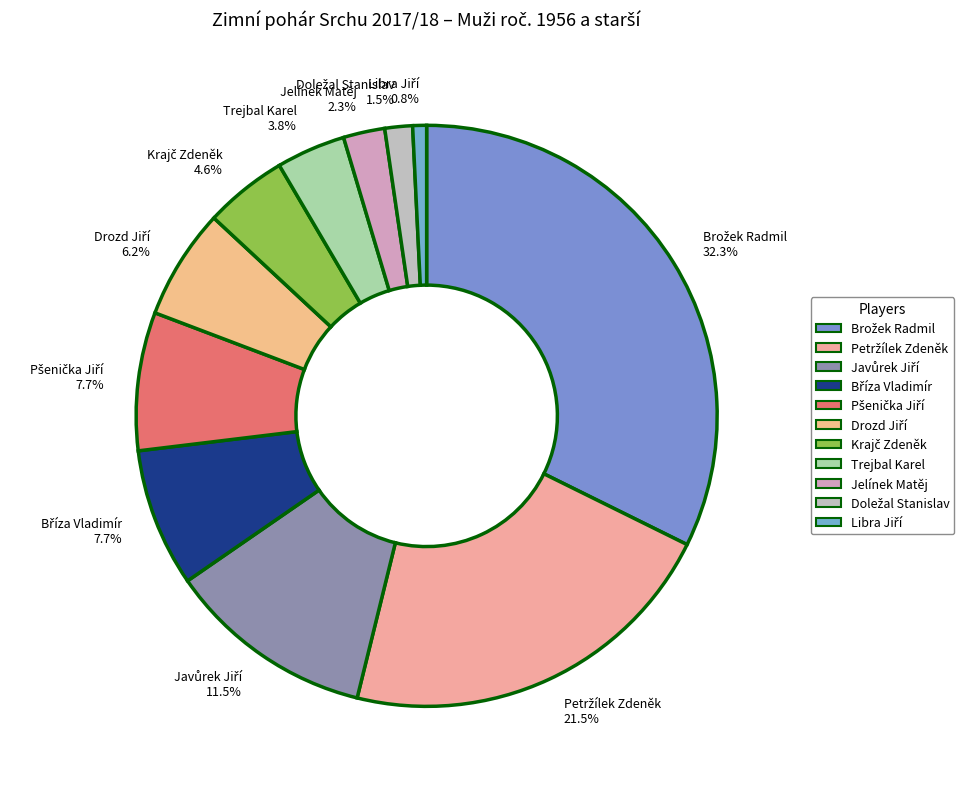

Does Jelínek Matěj 2.3% represent more than half of the total?

No